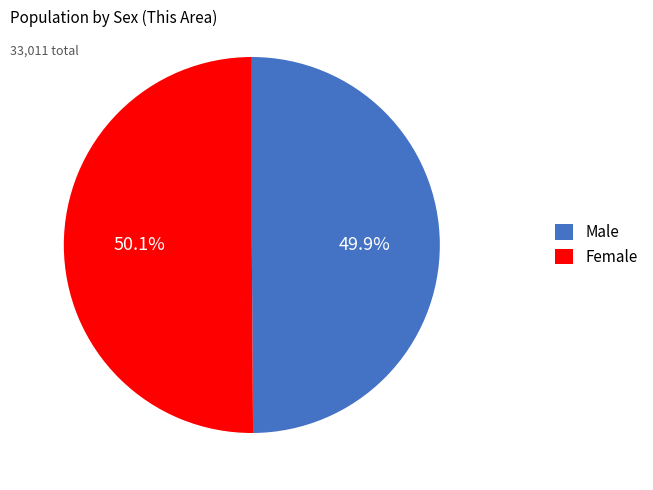

What portion of the pie excludes Male?

50.1%